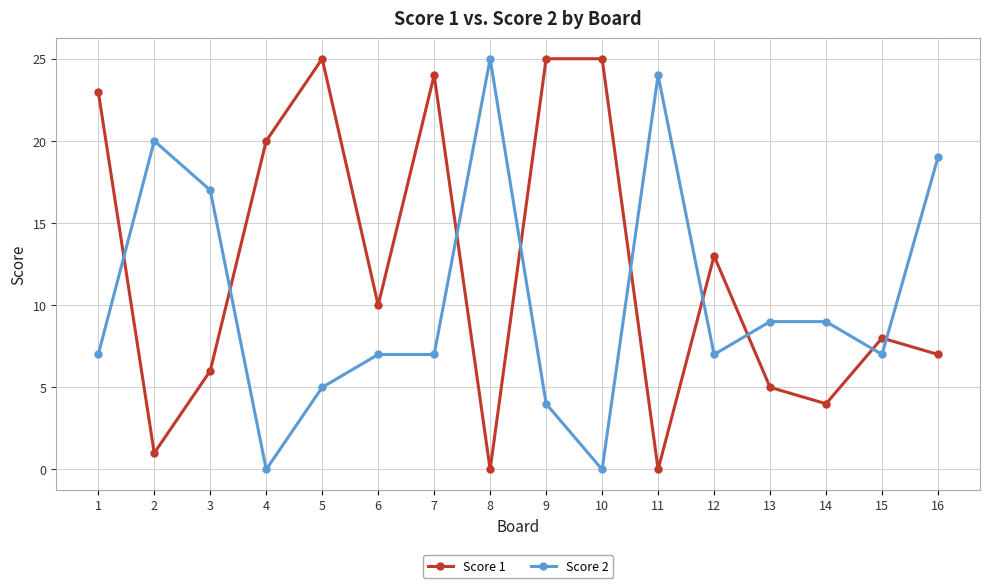

True or false: Score 2 has a value of 7 at 1.

True